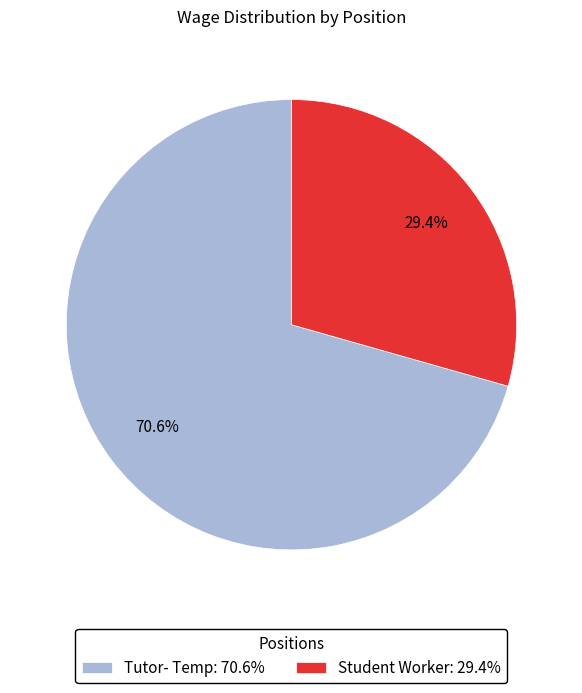

What percentage is the Student Worker slice, to the nearest percent?

29%